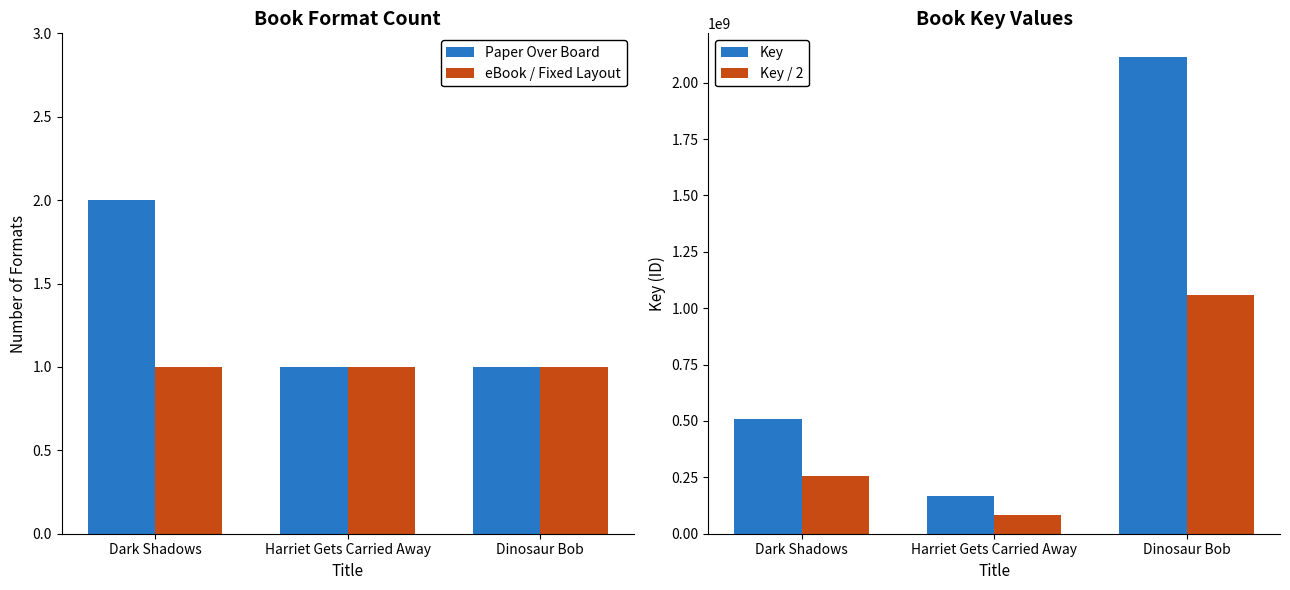

At Dinosaur Bob, list the series in order from smallest to largest.

Paper Over Board, eBook / Fixed Layout, Key / 2, Key